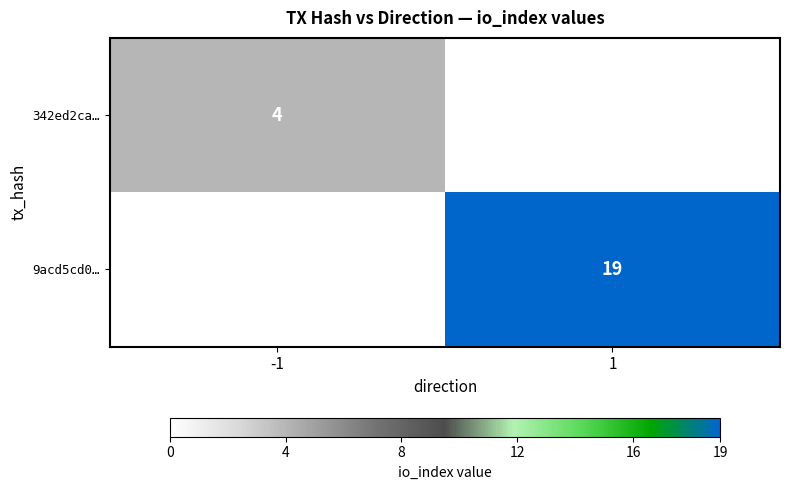

Is it true that 342ed2ca… equals 1 at -1?

False